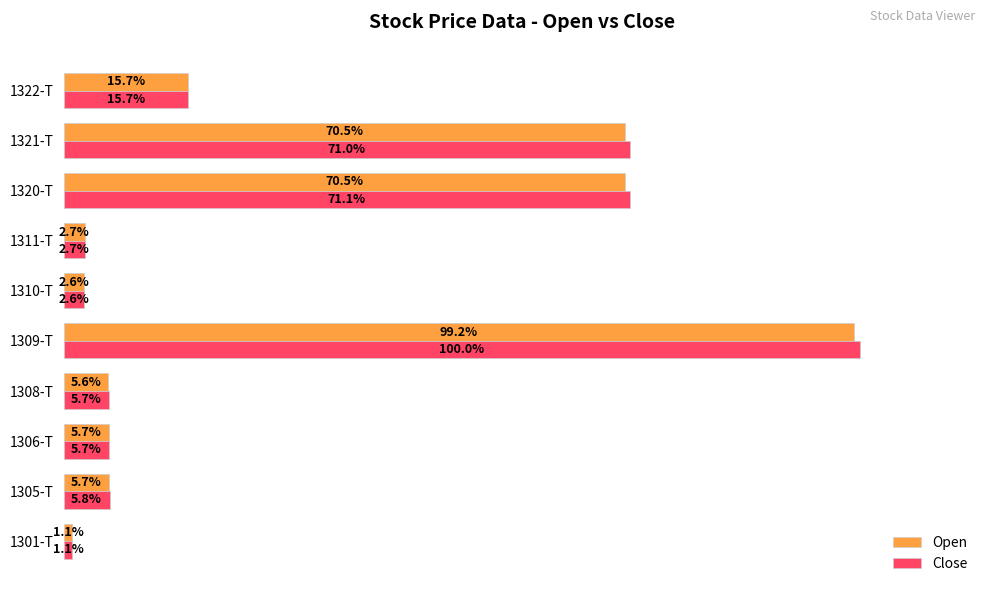

Which series has the widest spread of values?

Close